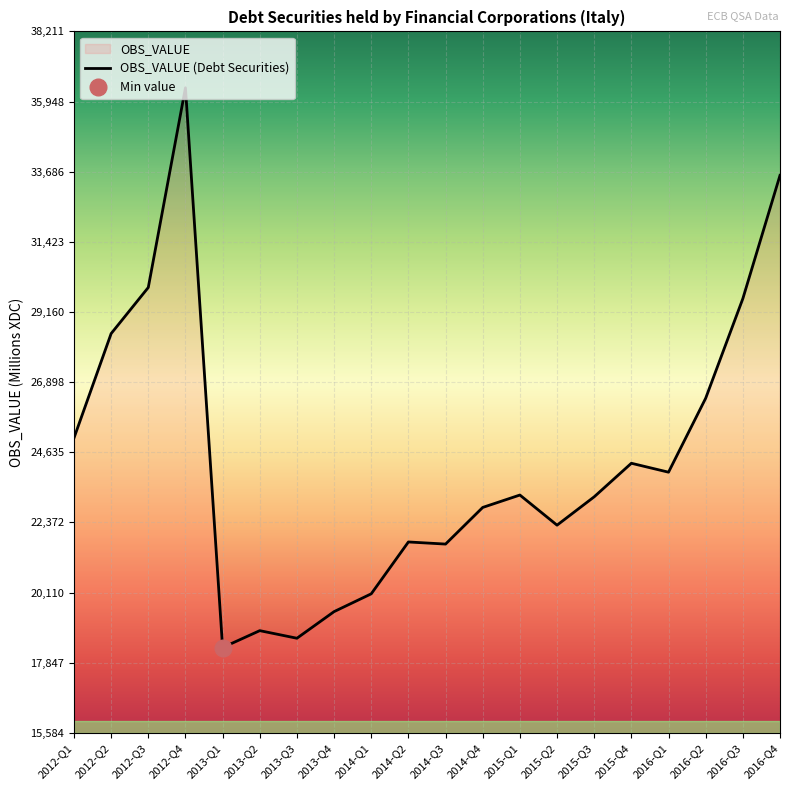

Rank the categories by value from lowest to highest.

2013-Q1, 2013-Q3, 2013-Q2, 2013-Q4, 2014-Q1, 2014-Q3, 2014-Q2, 2015-Q2, 2014-Q4, 2015-Q3, 2015-Q1, 2016-Q1, 2015-Q4, 2012-Q1, 2016-Q2, 2012-Q2, 2016-Q3, 2012-Q3, 2016-Q4, 2012-Q4